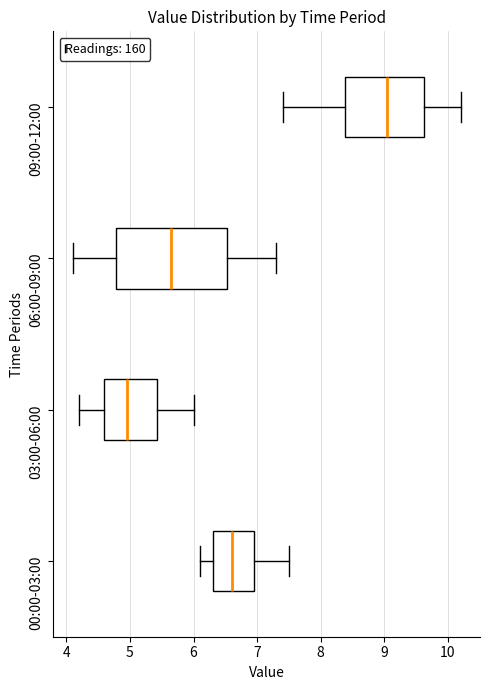

Which box's median line is the furthest to the left?

03:00-06:00